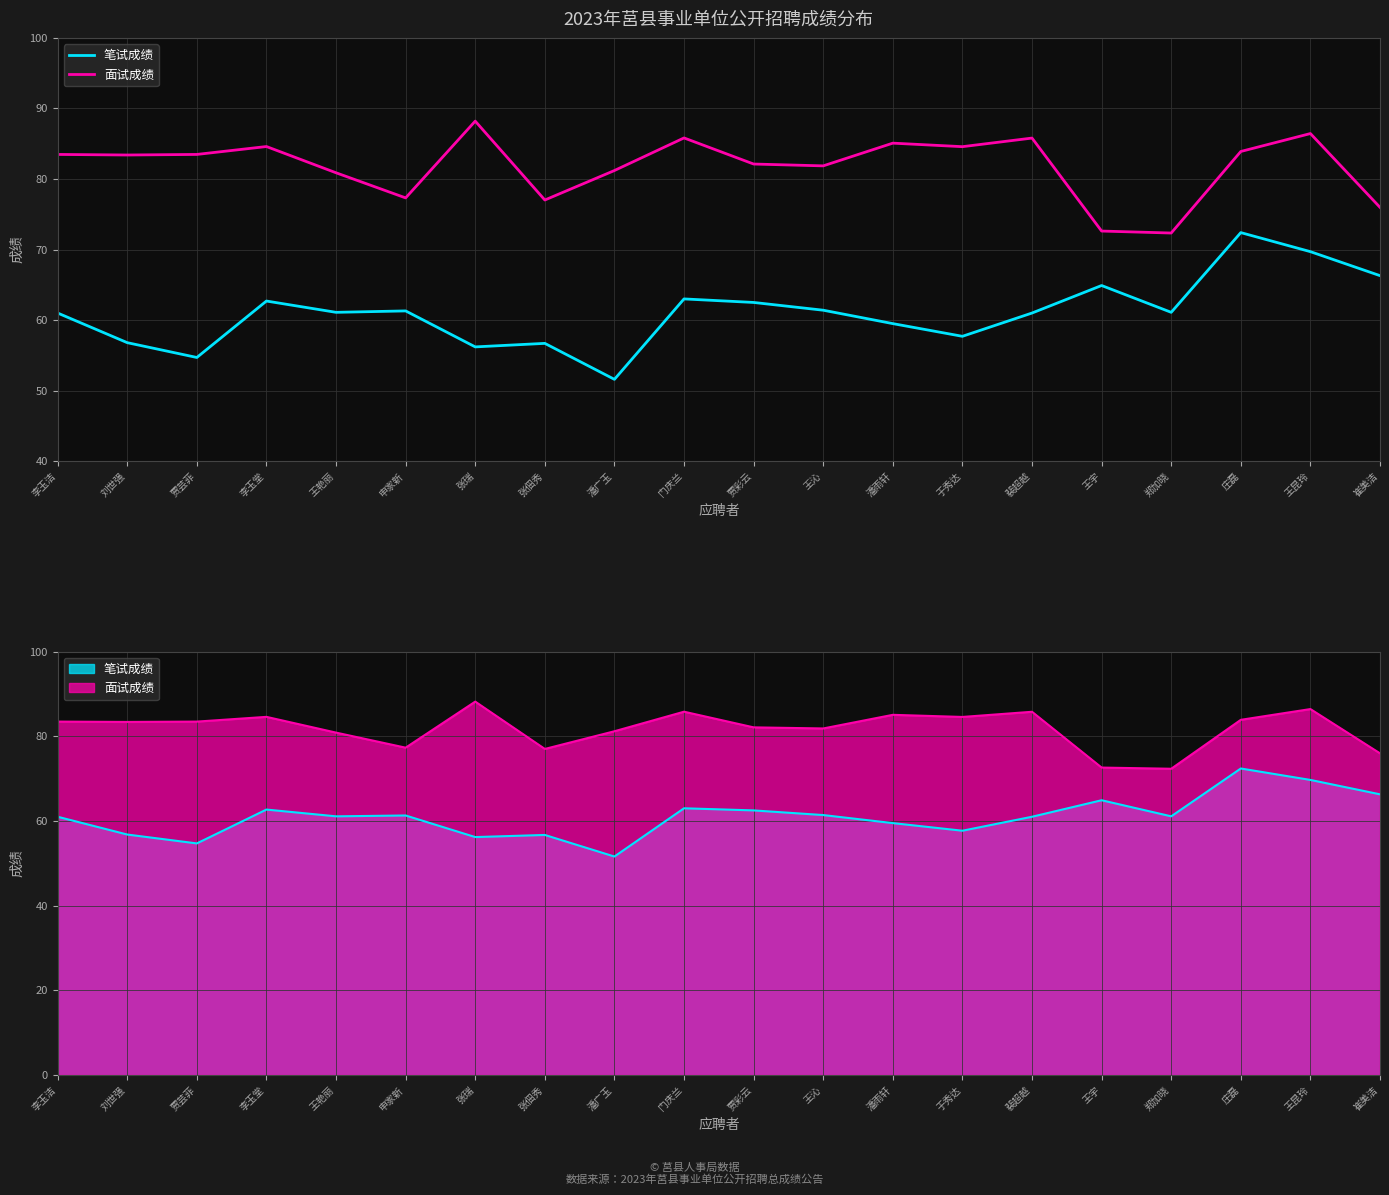

What is the minimum value for 面试成绩?

72.3